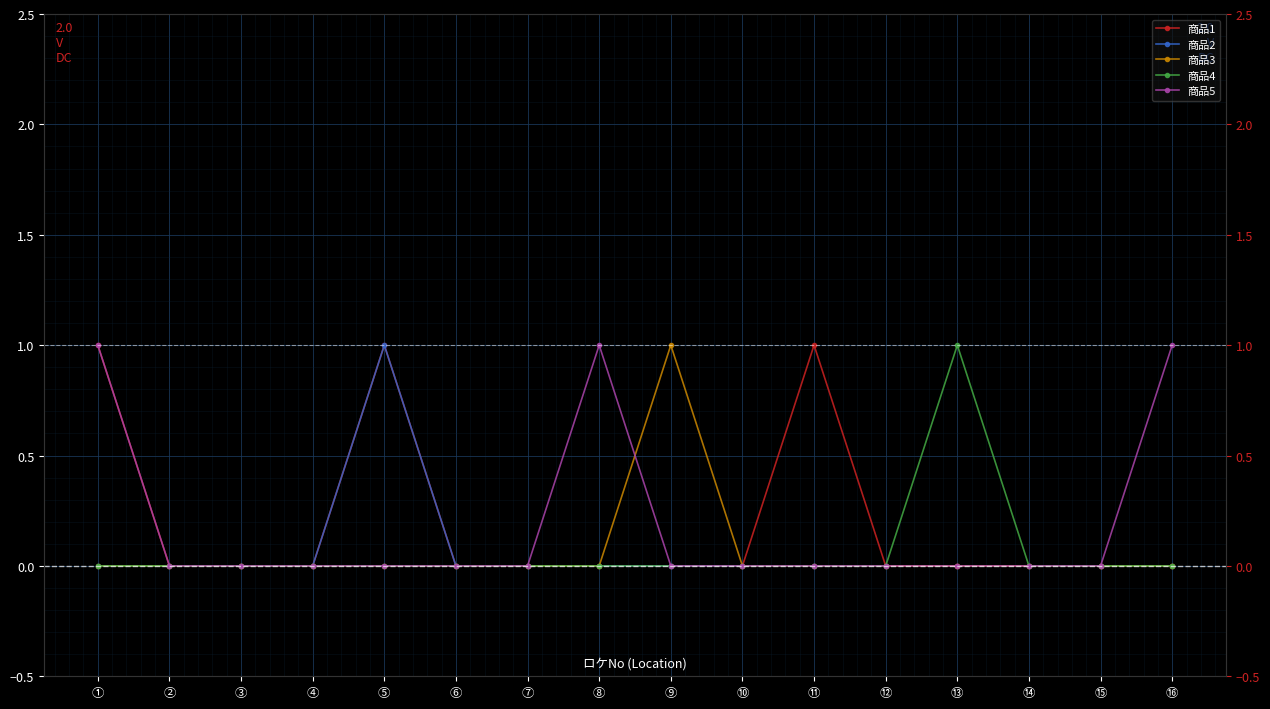

What is the maximum value shown in the chart?

1